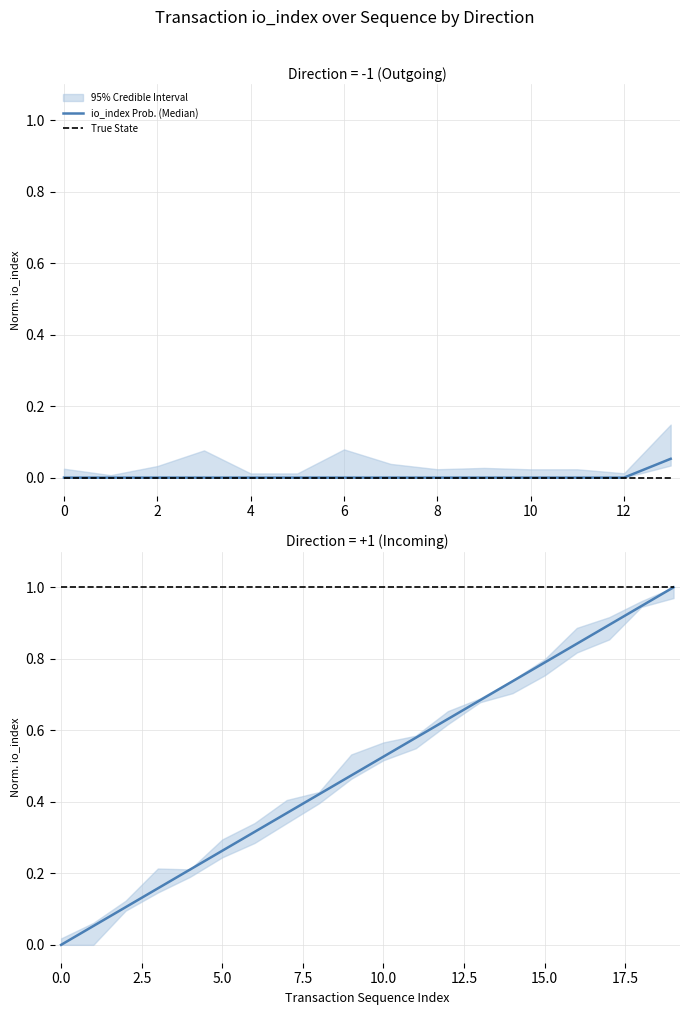

Which series has the largest total across all categories?

True State